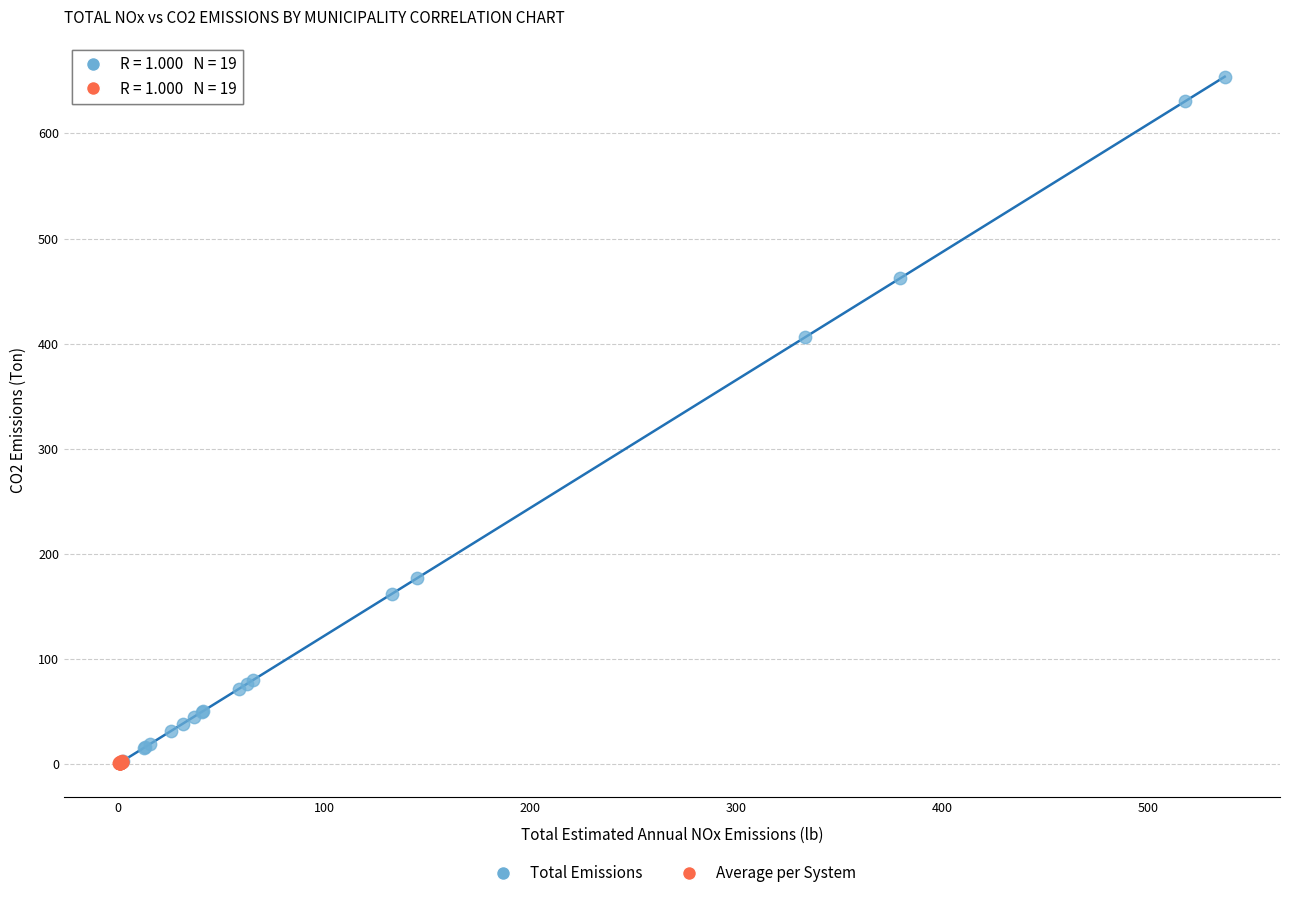

Which series reaches the maximum Y coordinate?

Total Emissions